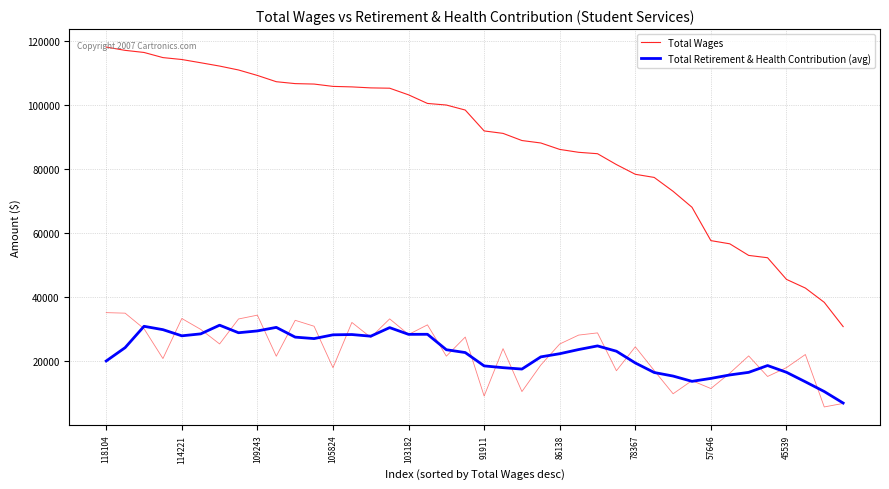

True or false: Total Wages and Total Retirement & Health Contribution (avg) cross at least once.

False